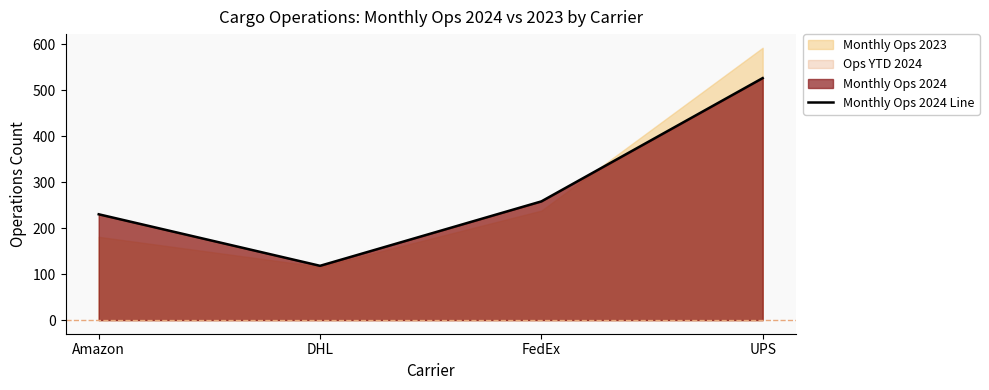

At which category does the chart reach its minimum across all series?

DHL